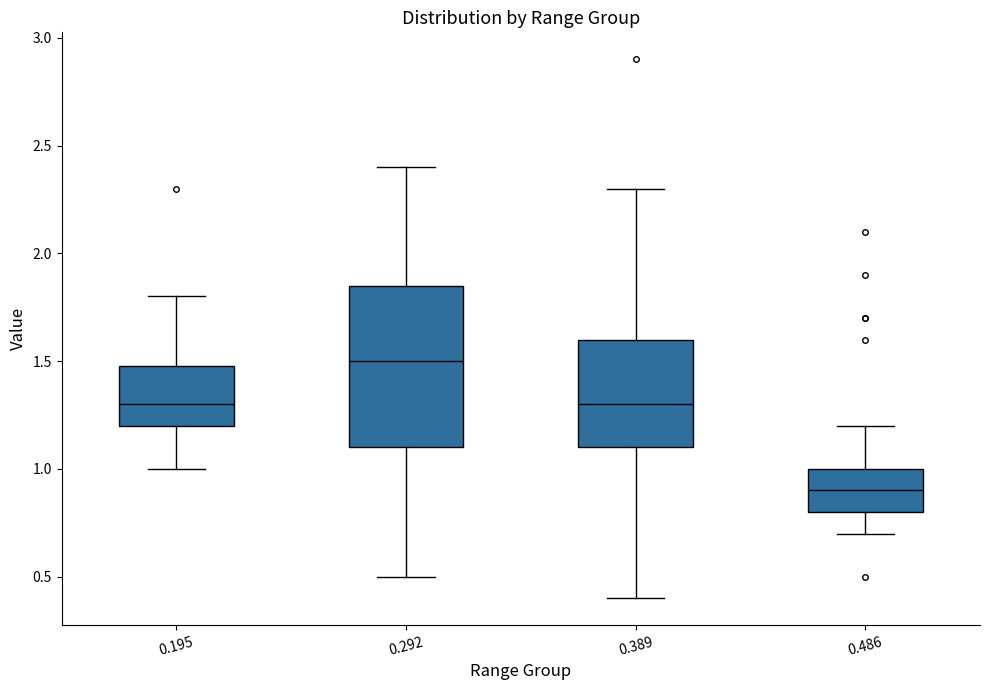

Which box has the lowest median line?

0.486